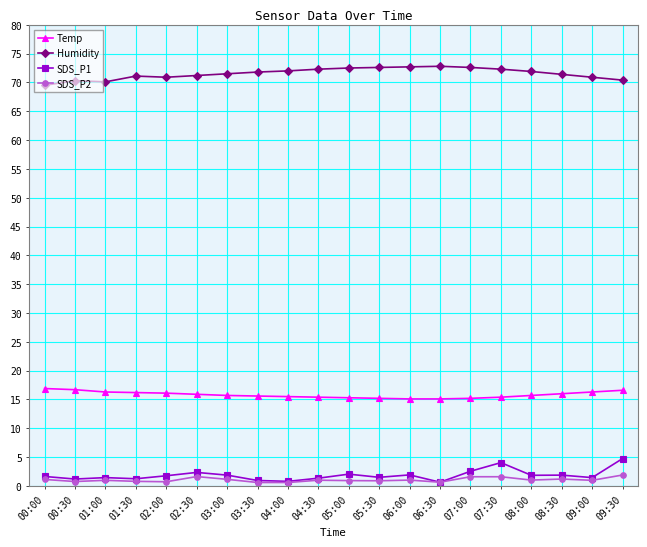

The SDS_P1 series shows 1.2 at 00:30. True or false?

True